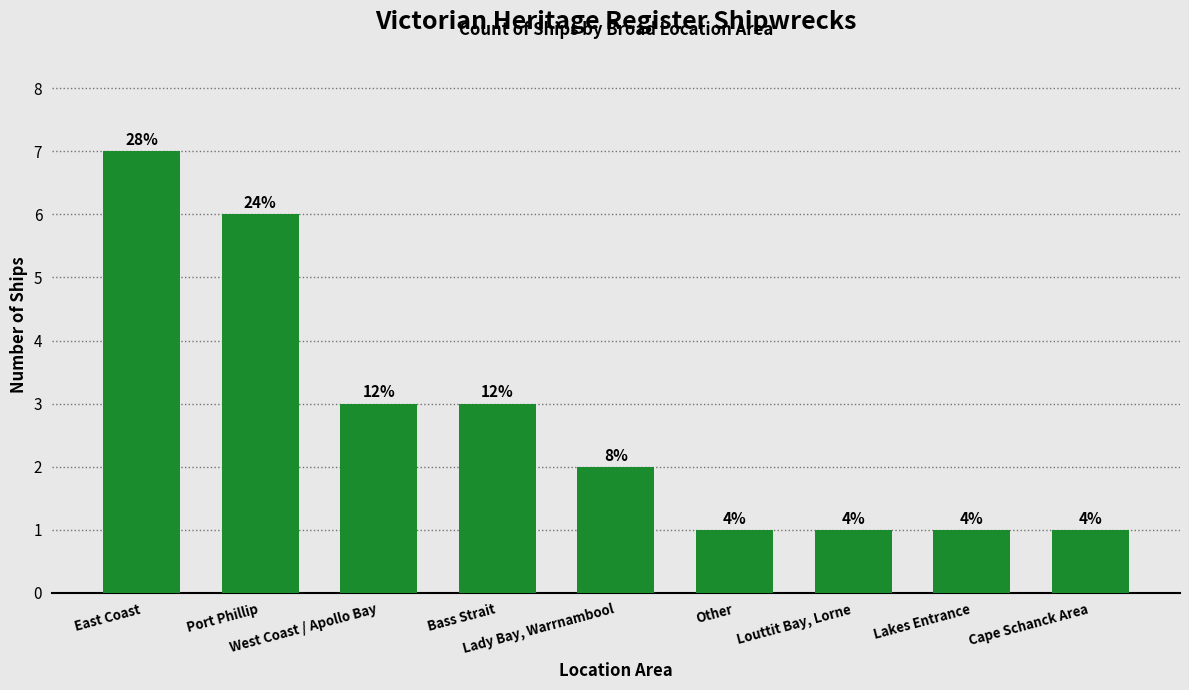

Read the value at Bass Strait.

3